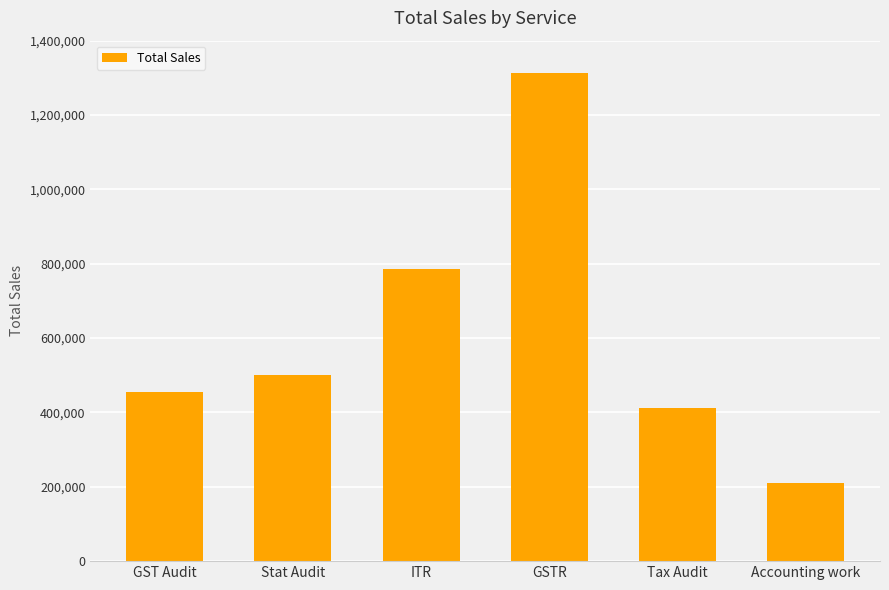

How many categories are shown in the chart?

6